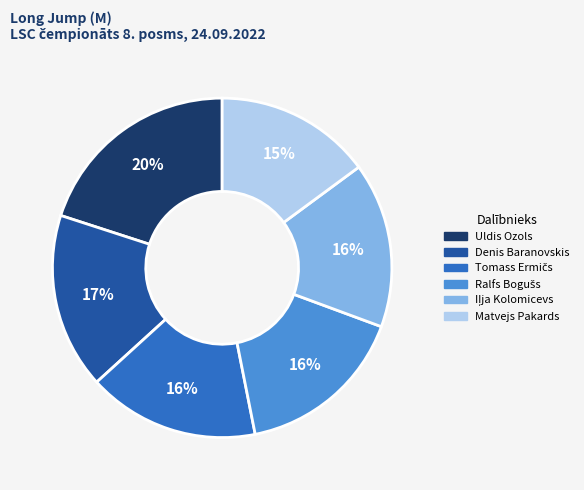

To the nearest percent, what is the difference between the largest and smallest slice percentages?

5%